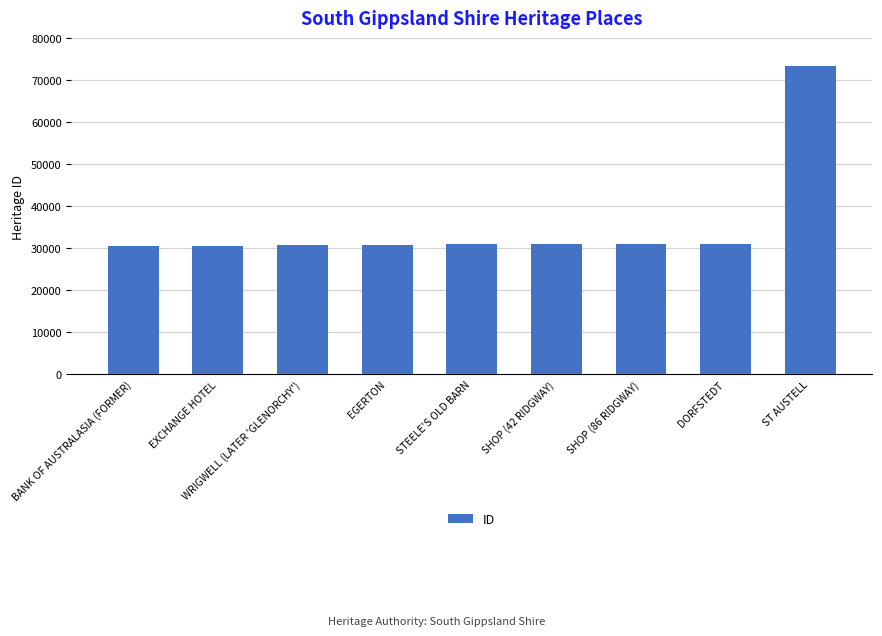

What value does the data have at DORFSTEDT, to the nearest 50?

30950